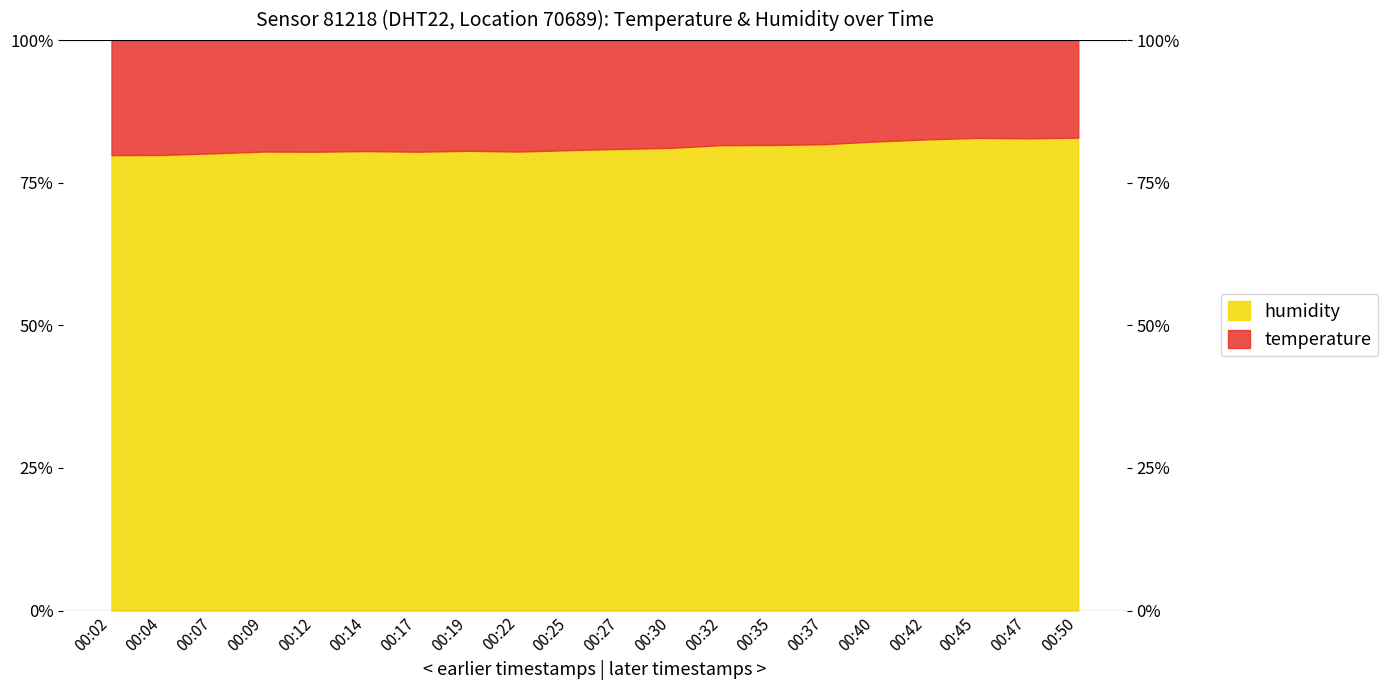

What is the sum of all values?

1623.7